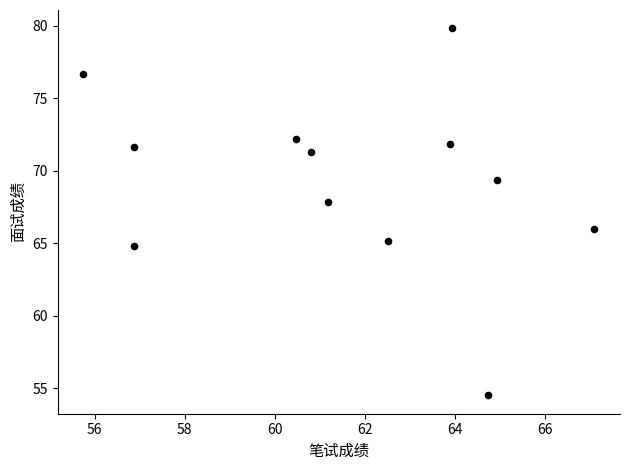

What is the range of X values (max minus min)?

11.3